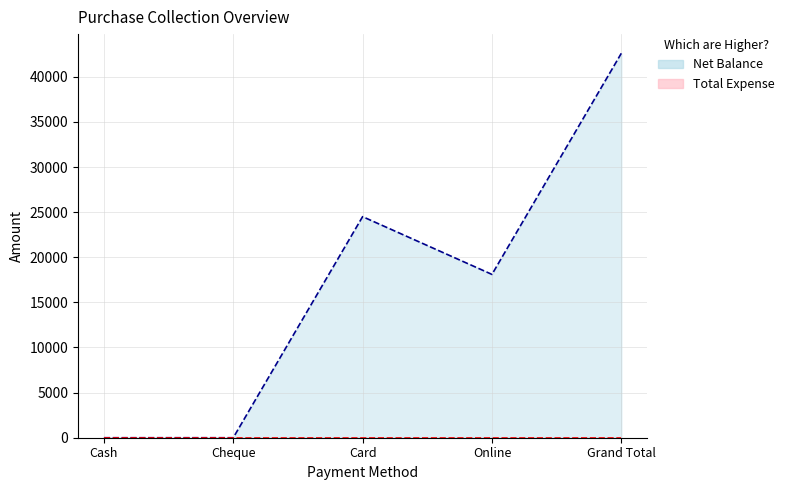

What is the maximum value shown in the chart?

42600